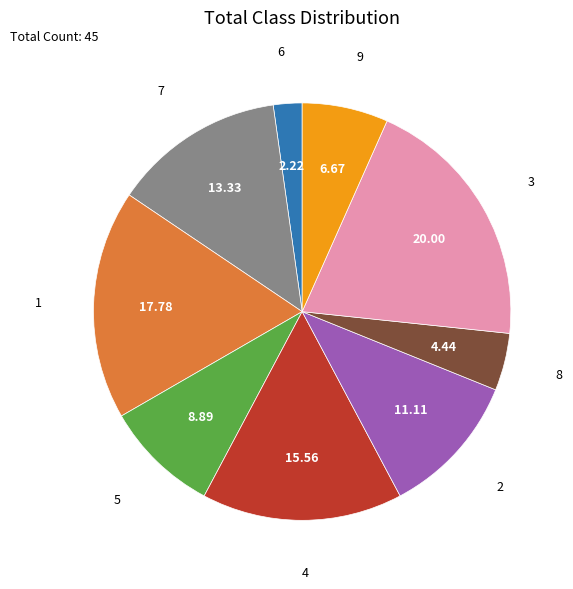

Is there a majority slice in this chart?

No